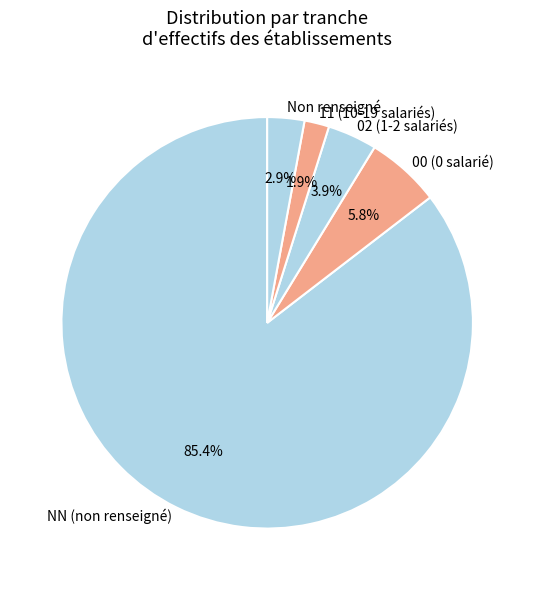

Which slice is the largest?

NN (non renseigné)